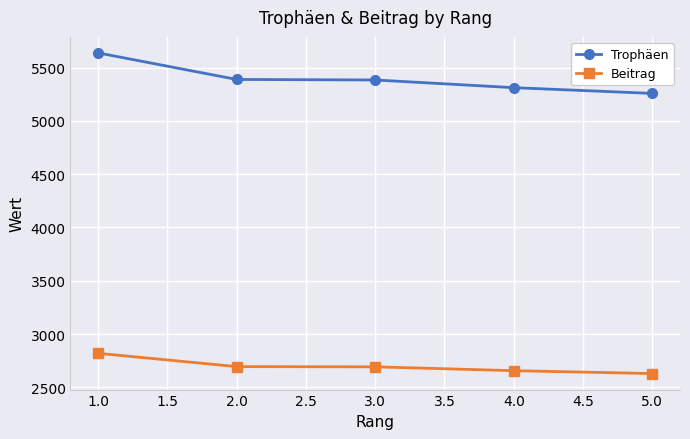

Is it true that Trophäen equals 7594 at 2.0?

False